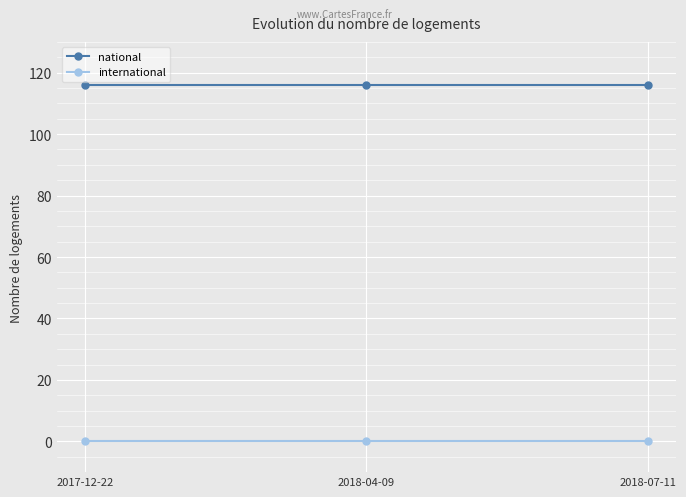

What is the greatest value displayed?

116